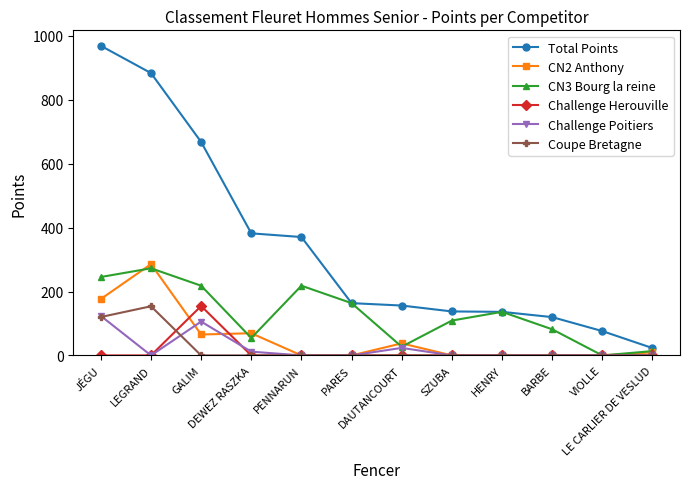

What is the label of the 7th point from the left?

DAUTANCOURT